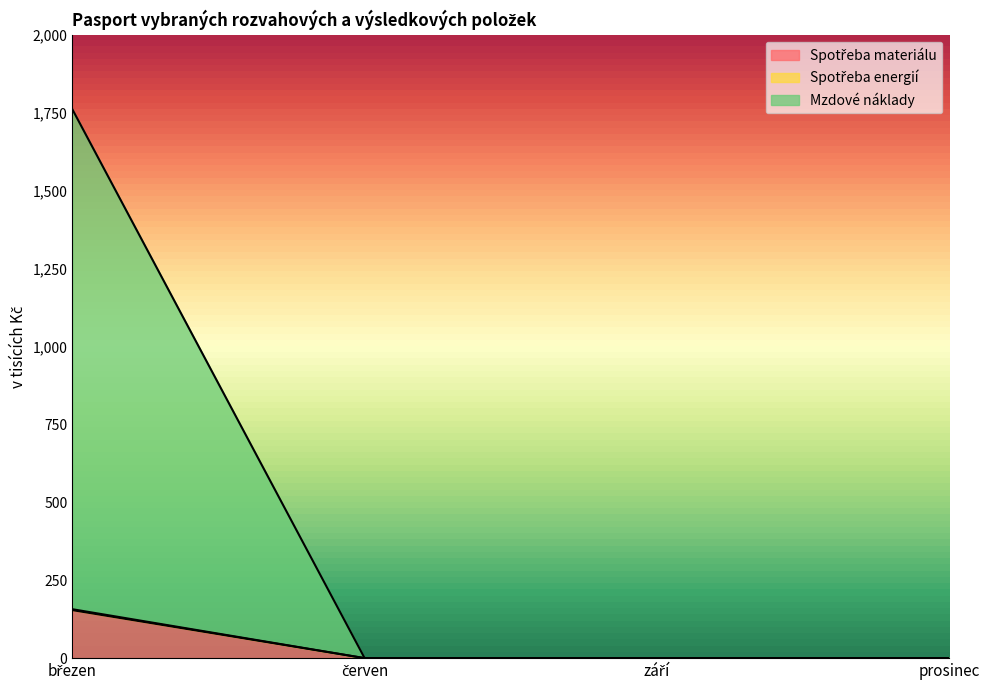

What are all the series names shown in the legend?

Spotřeba materiálu, Spotřeba energií, Mzdové náklady